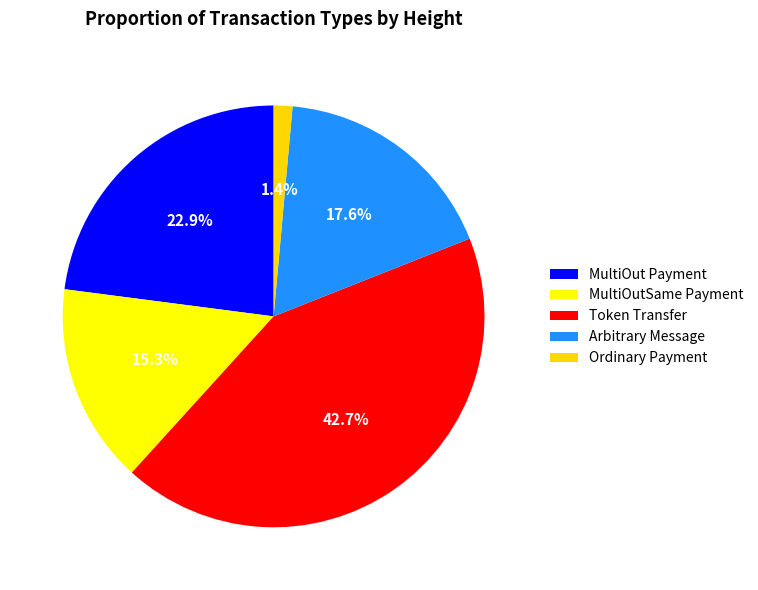

To the nearest percent, what is the difference between the MultiOutSame Payment and Token Transfer slice percentages?

27%